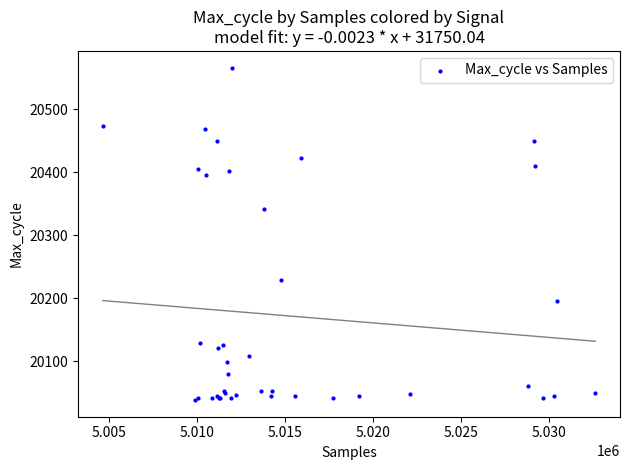

What Y value in the scatter plot is closest to 20302?

20342